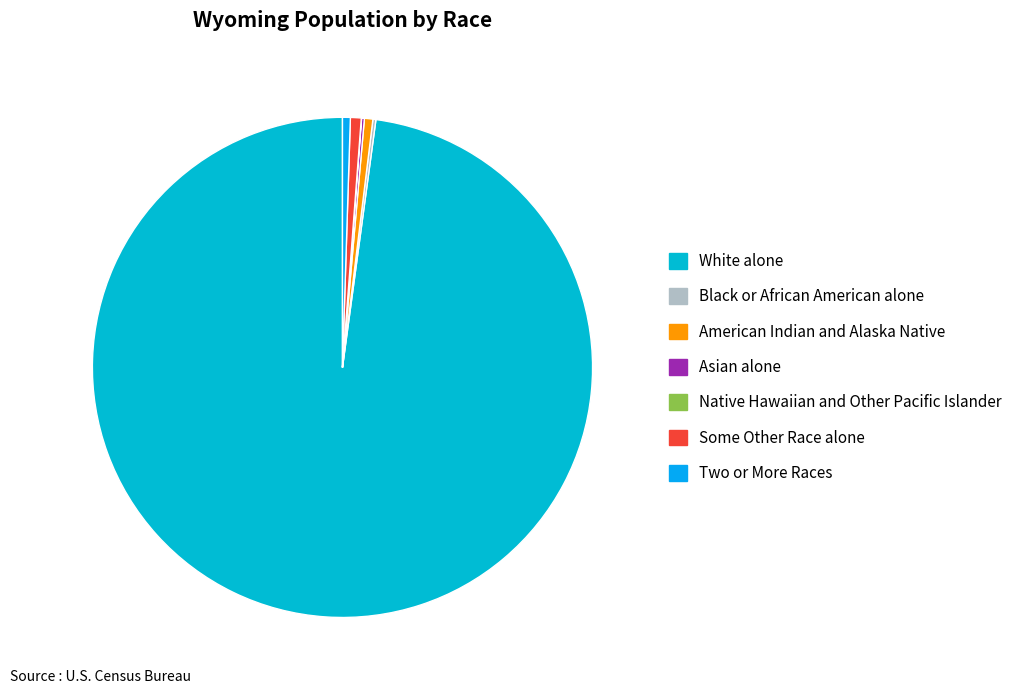

Do Some Other Race alone and Two or More Races together represent more than half of the pie?

No